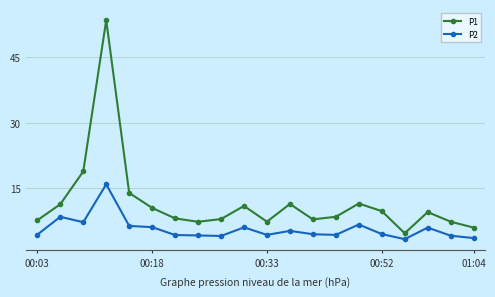

True or false: P1 and P2 intersect in this chart.

False